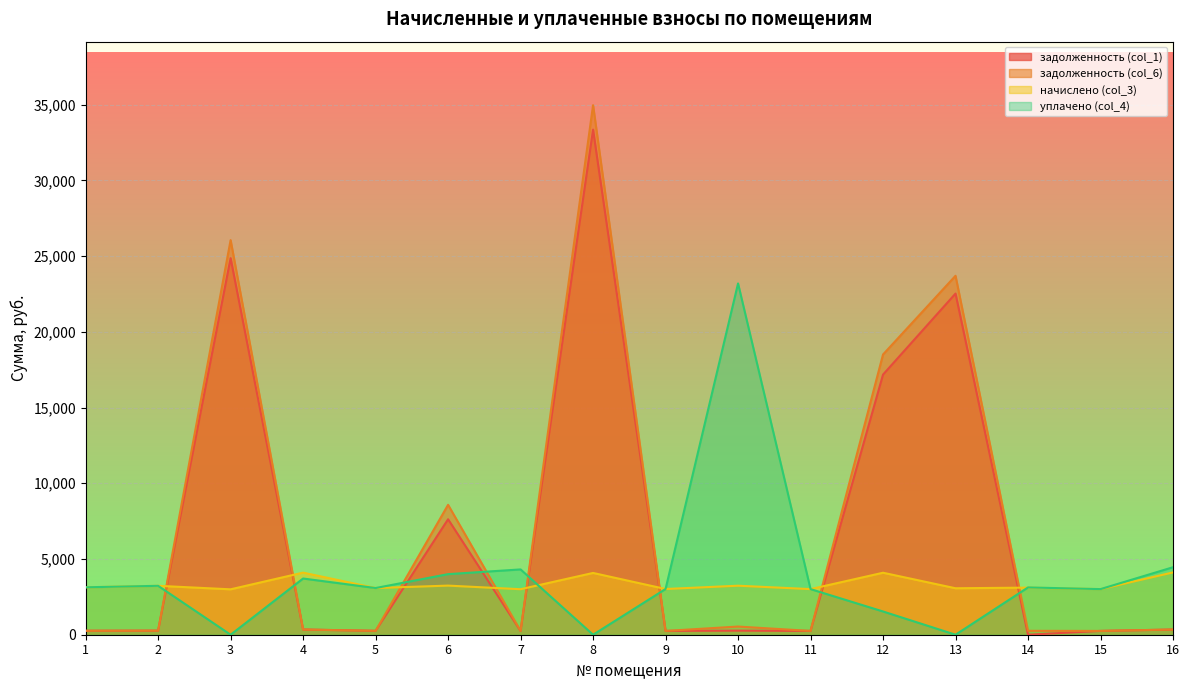

What is the value of the начислено (col_3) point at the 7th from the left?

3004.6